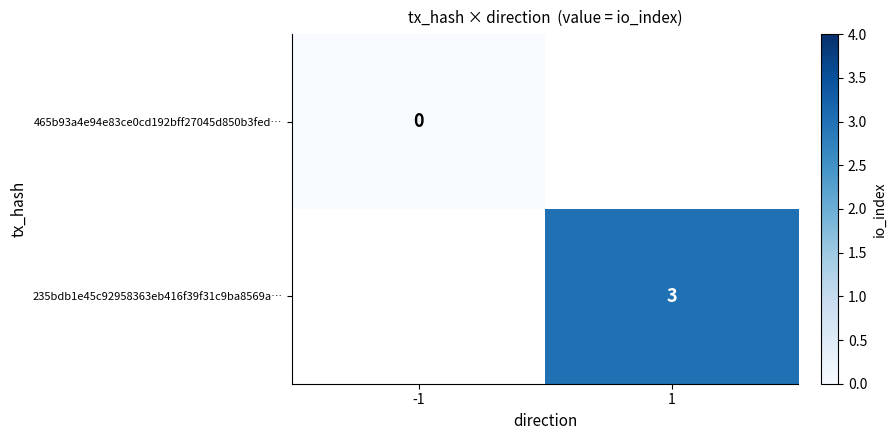

The value of 235bdb1e45c92958363eb416f39f31c9ba8569a… at 1 is 1. True or false?

False